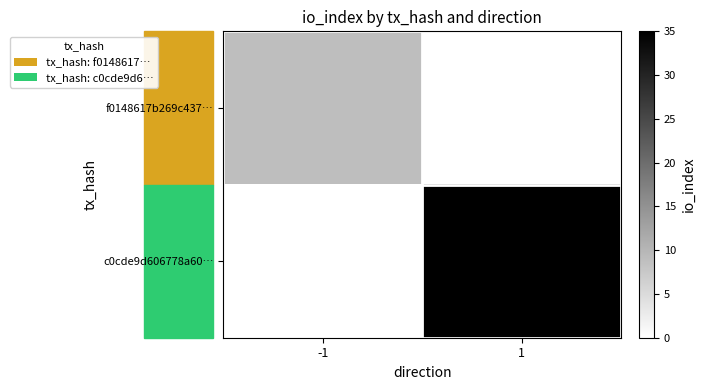

At which category does the chart reach its minimum across all series?

1